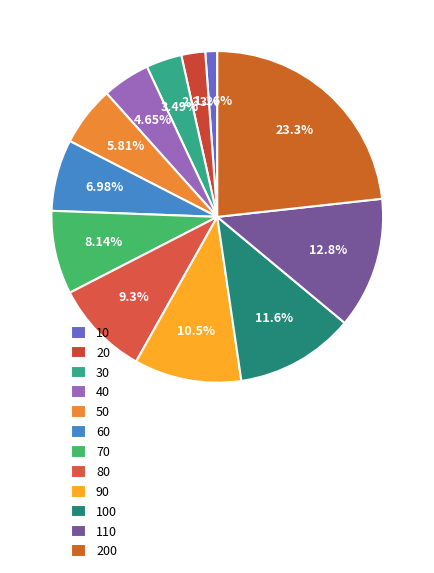

True or false: 110 accounts for 13% of the total.

True